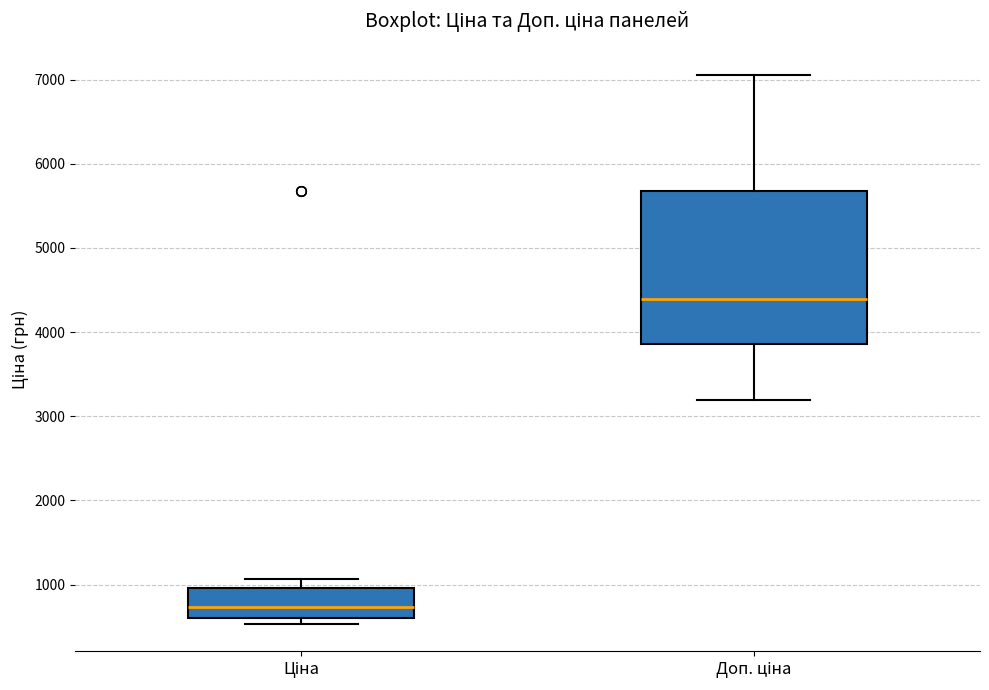

Which box is the tallest, from its lower edge to its upper edge?

Доп. ціна